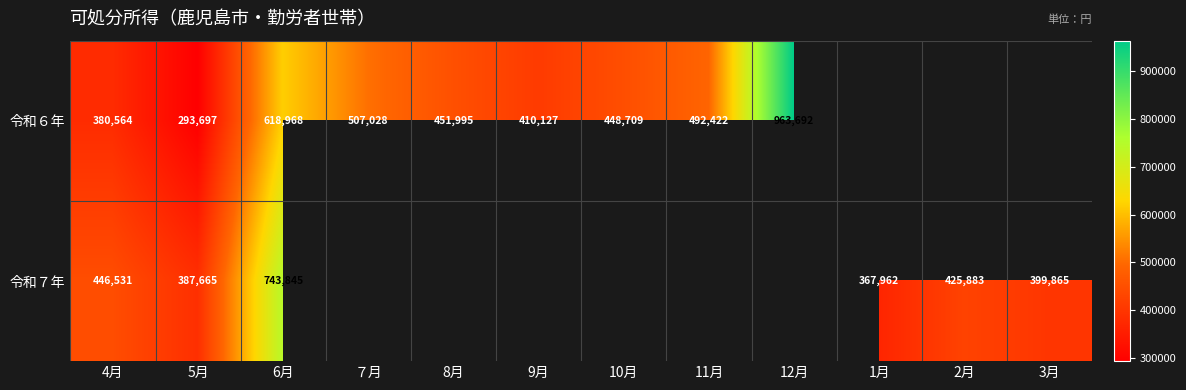

True or false: 令和６年 has a value of 695209.0 at 11月.

False